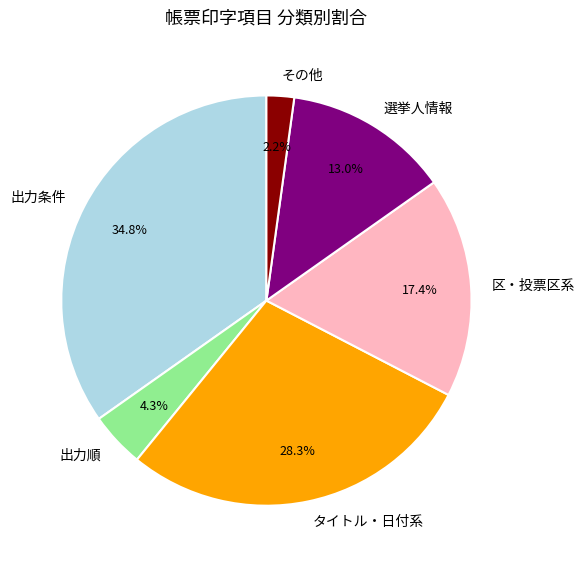

Which category has the smallest portion of the pie?

その他